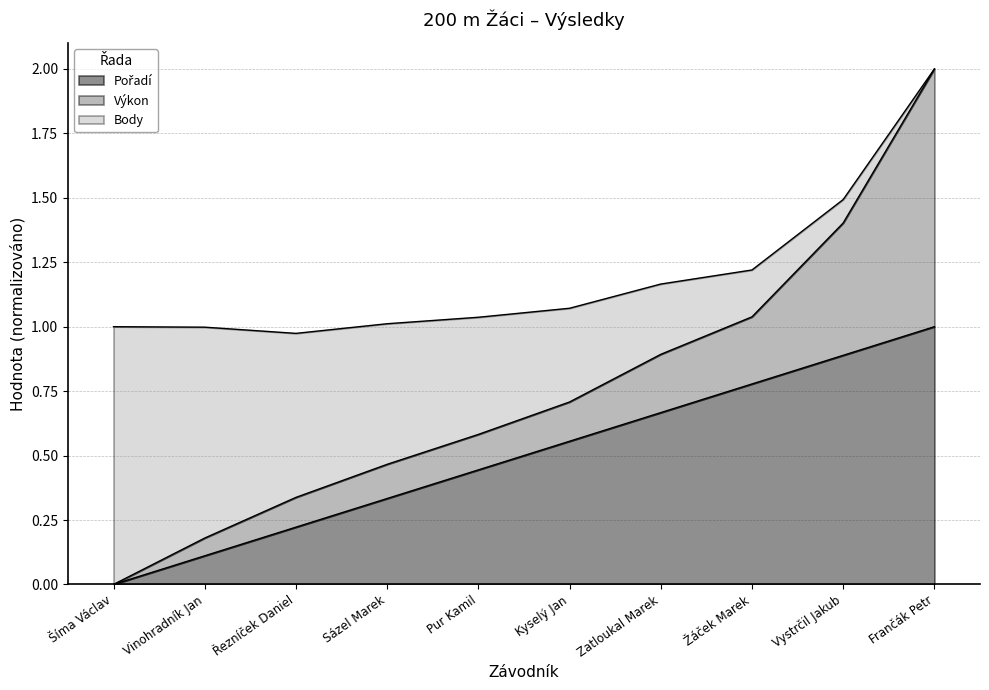

Is the value of Výkon at Pur Kamil greater than the value of Pořadí at Šíma Václav?

Yes